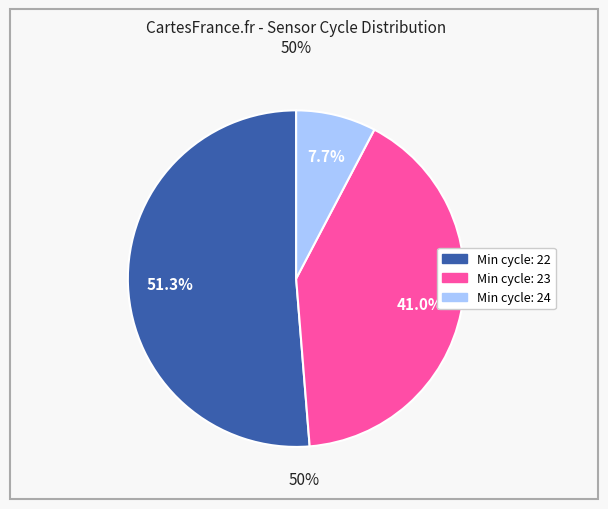

Is there a majority slice in this chart?

Yes